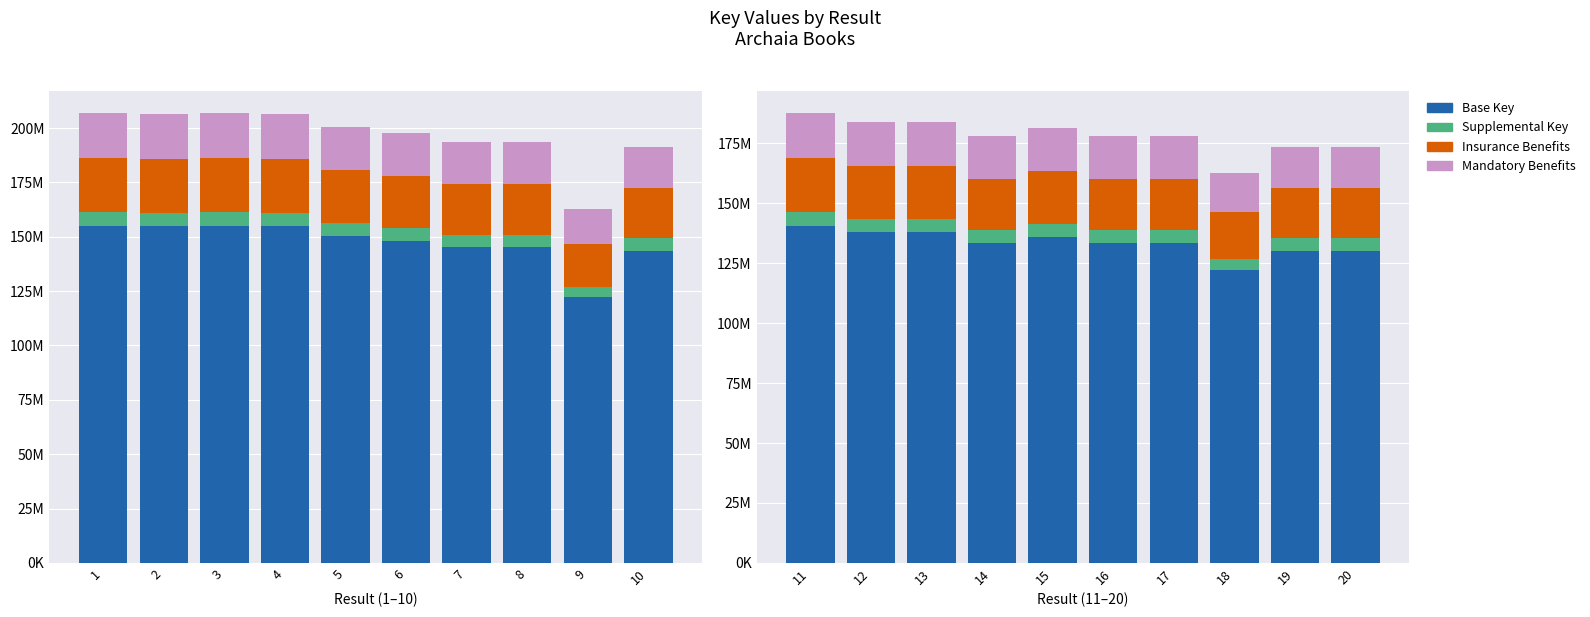

Rank the series at 16 from highest to lowest value.

Base Key, Insurance Benefits, Mandatory Benefits, Supplemental Key